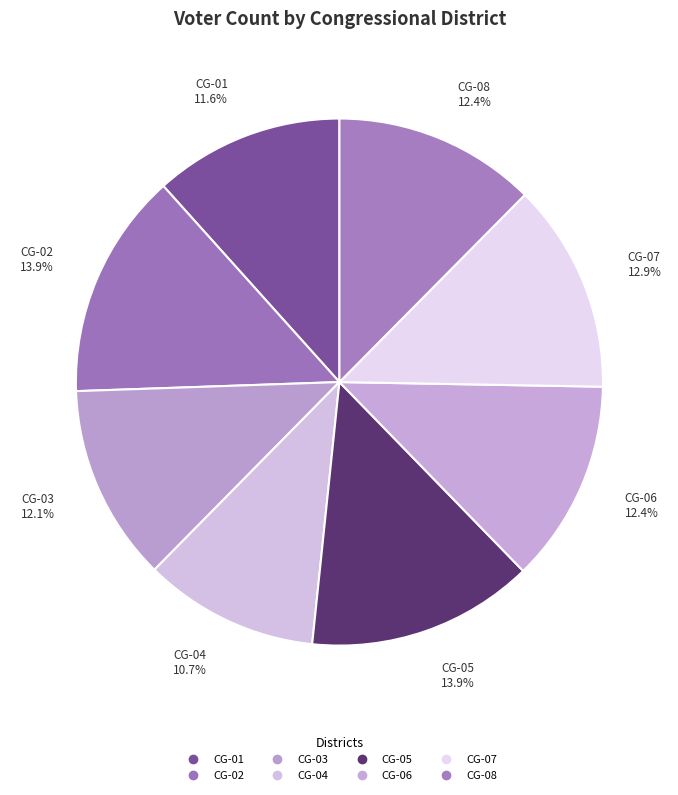

To the nearest percent, what is the average slice percentage?

12%